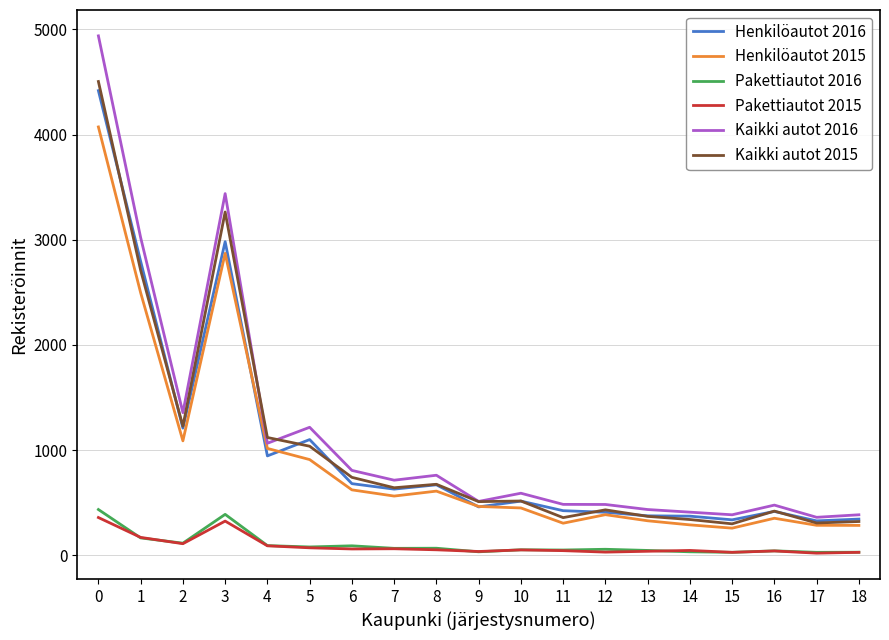

Between which two adjacent categories do Henkilöautot 2016 and Kaikki autot 2015 first intersect?

0 and 1